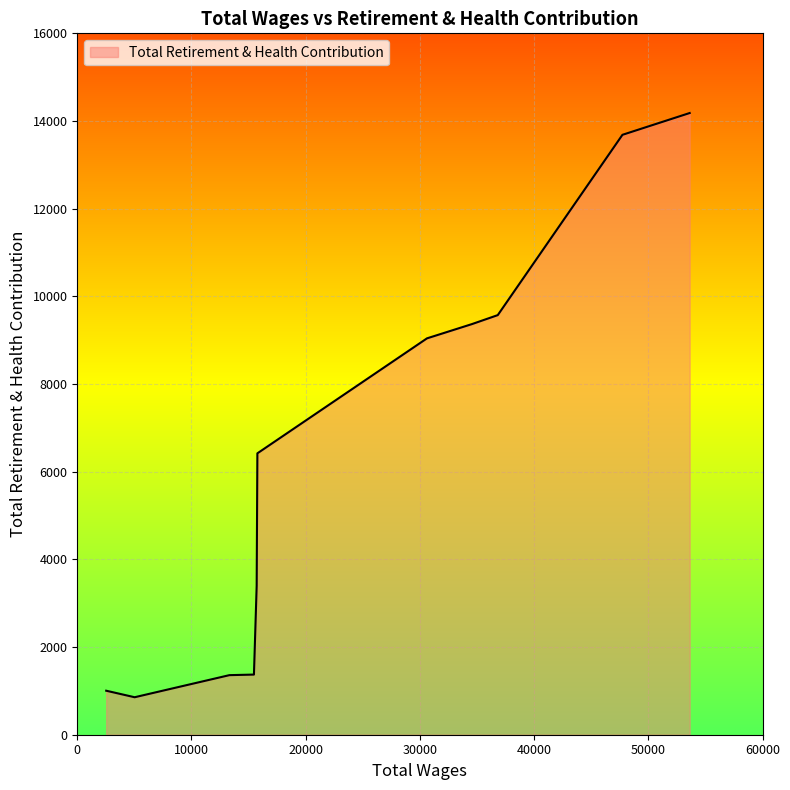

How many lines are shown in the chart?

1